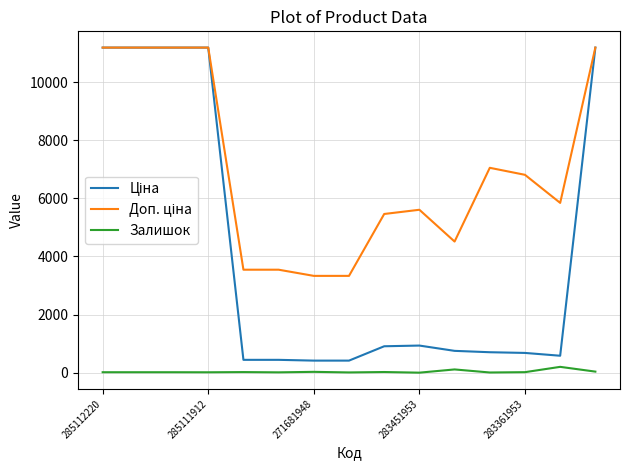

What is the maximum value shown in the chart?

11188.2